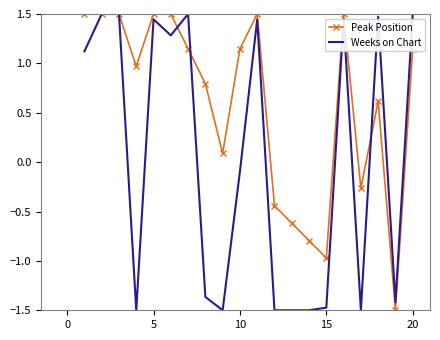

True or false: Peak Position and Weeks on Chart intersect in this chart.

True